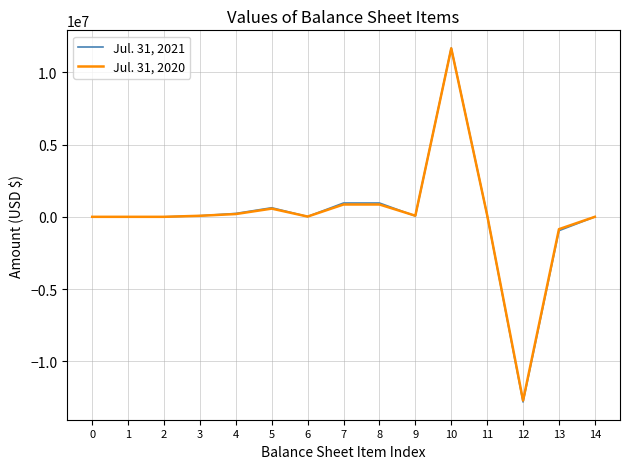

Which series has the largest range (max minus min)?

Jul. 31, 2021